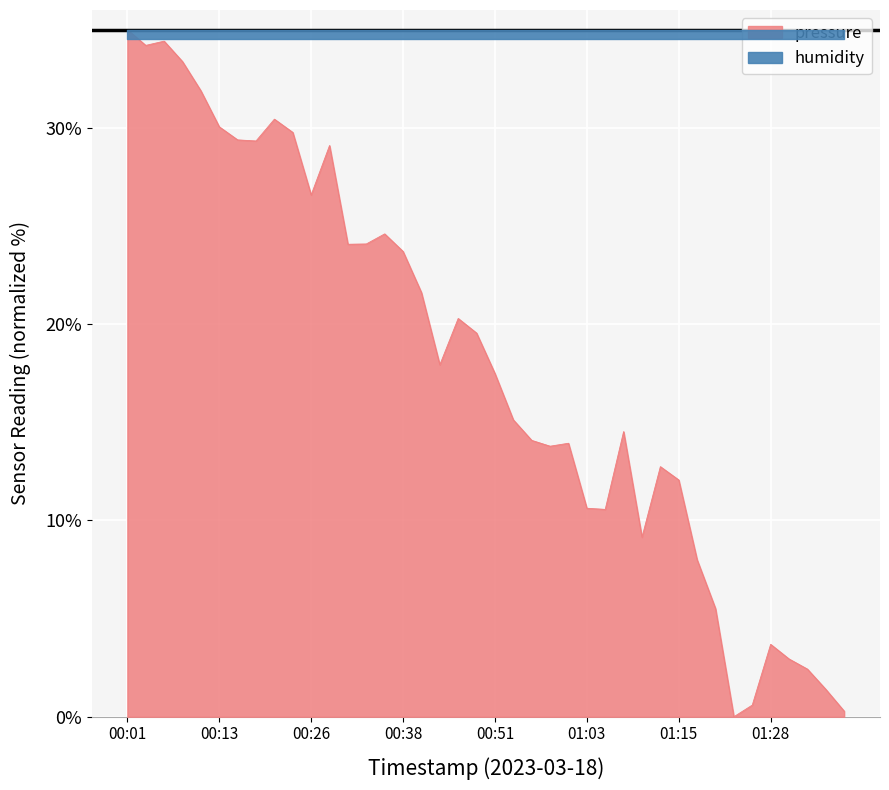

The value of pressure at 01:03 is 17.6. True or false?

False